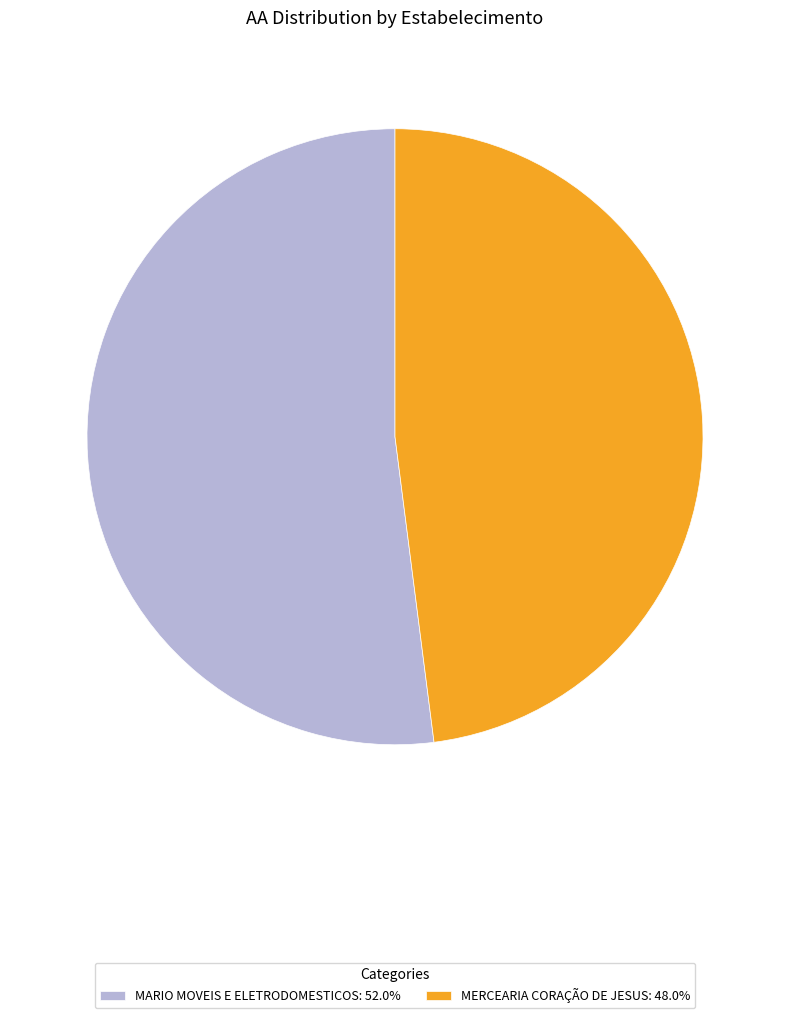

Count the number of slices in the pie.

2